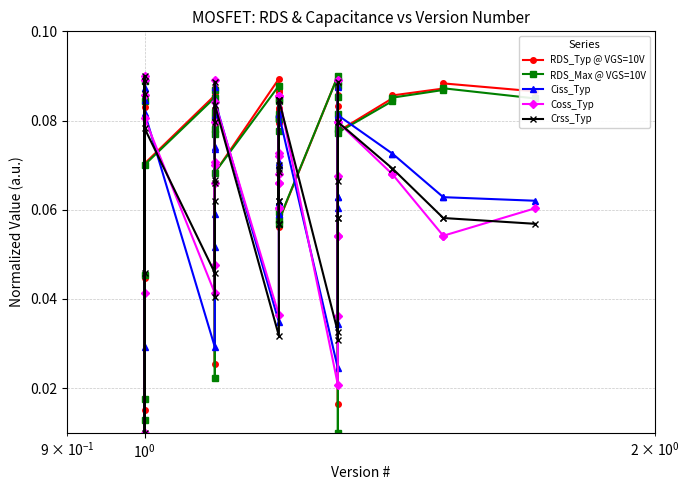

What is the average value of the Crss_Typ series?

0.1